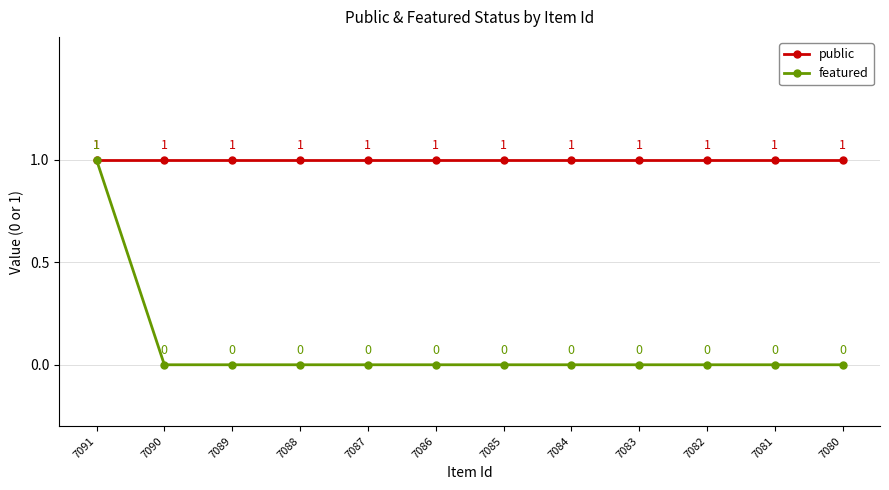

Is it true that public equals 1 at 7081?

True